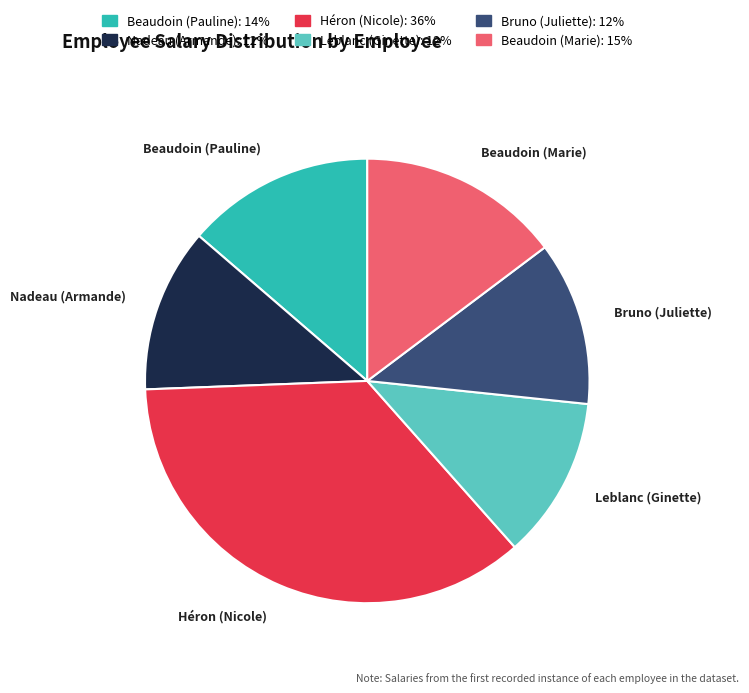

Combined, do Bruno (Juliette) and Beaudoin (Pauline) account for over 50%?

No